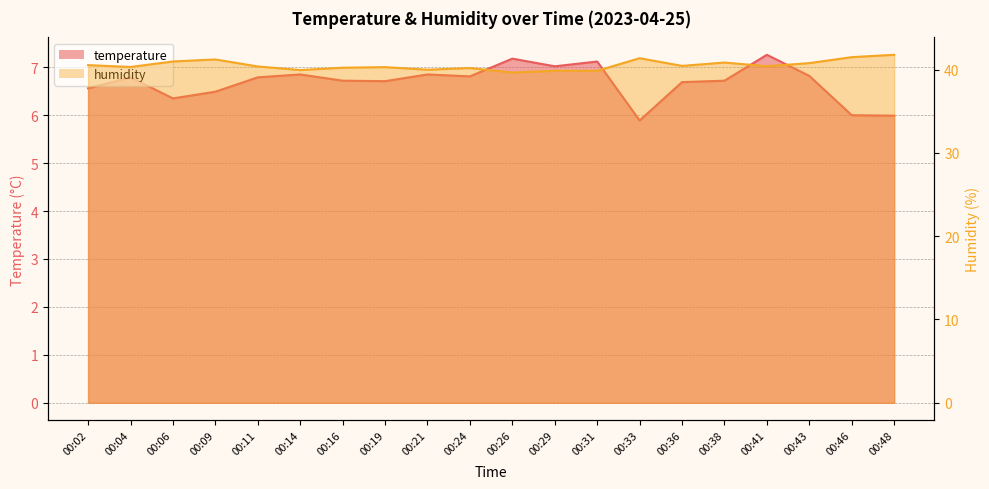

Where is the first local minimum for temperature?

00:06